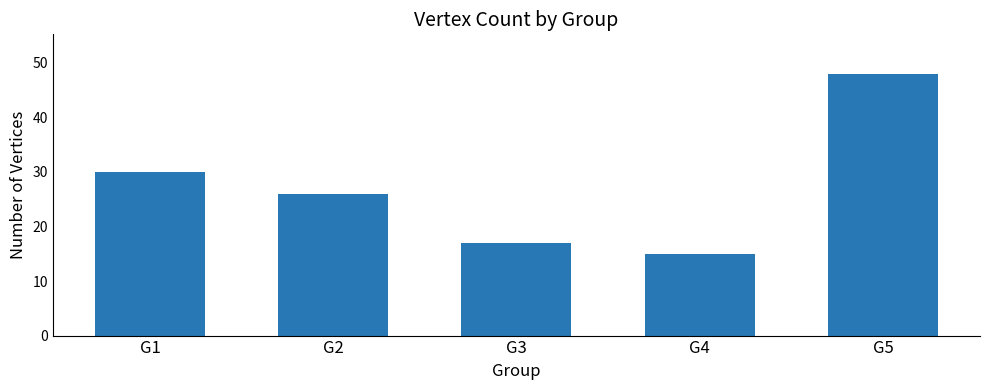

What is the value of the 1st bar from the left?

30